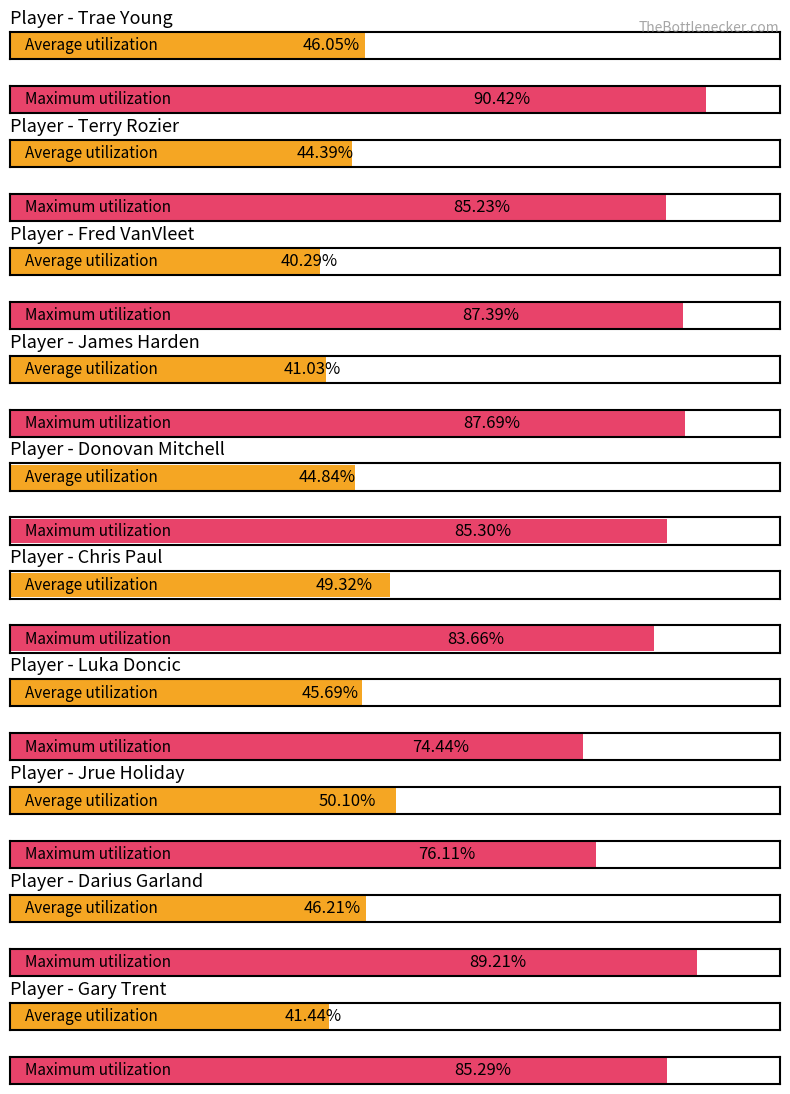

How many bars are there in each group?

2